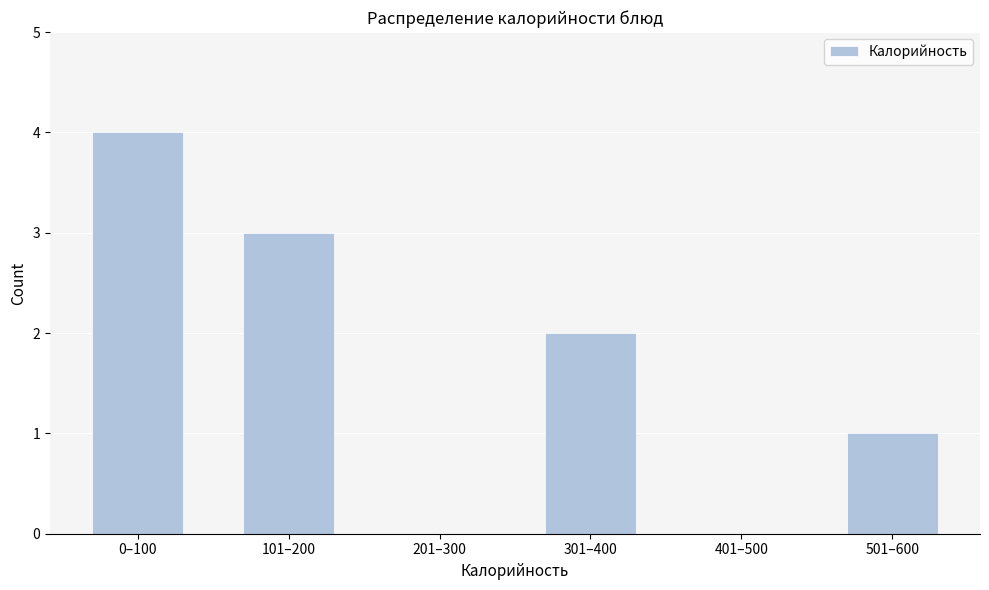

Reading left to right, list all the values displayed in this chart.

0–100=4	101–200=3	201–300=0	301–400=2	401–500=0	501–600=1